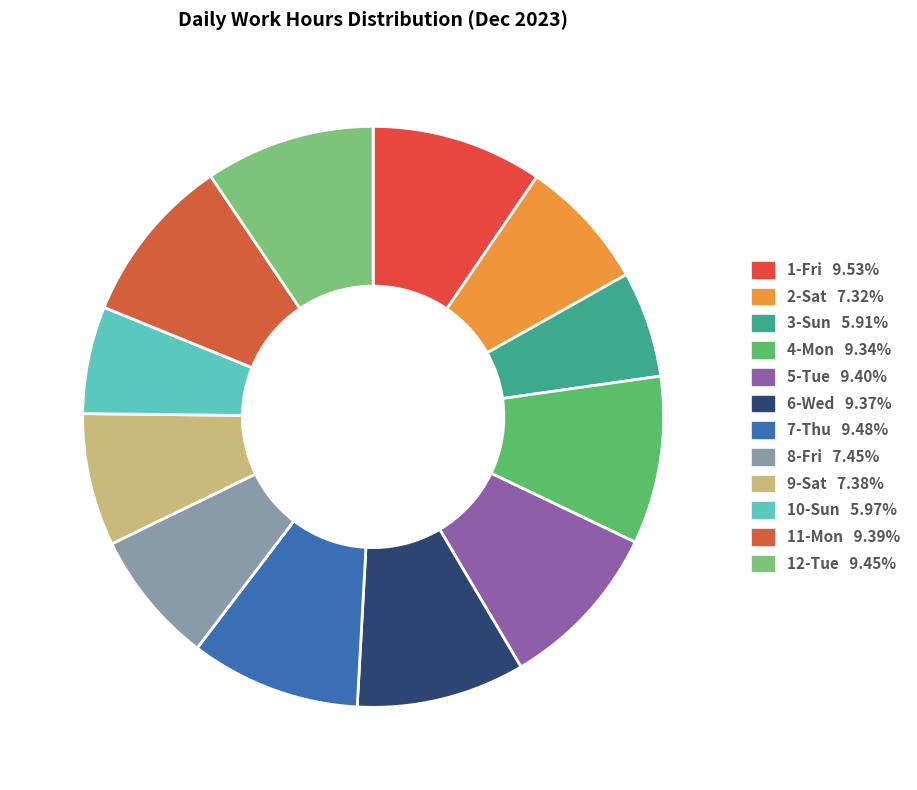

Between 8-Fri and 11-Mon, which is larger?

11-Mon